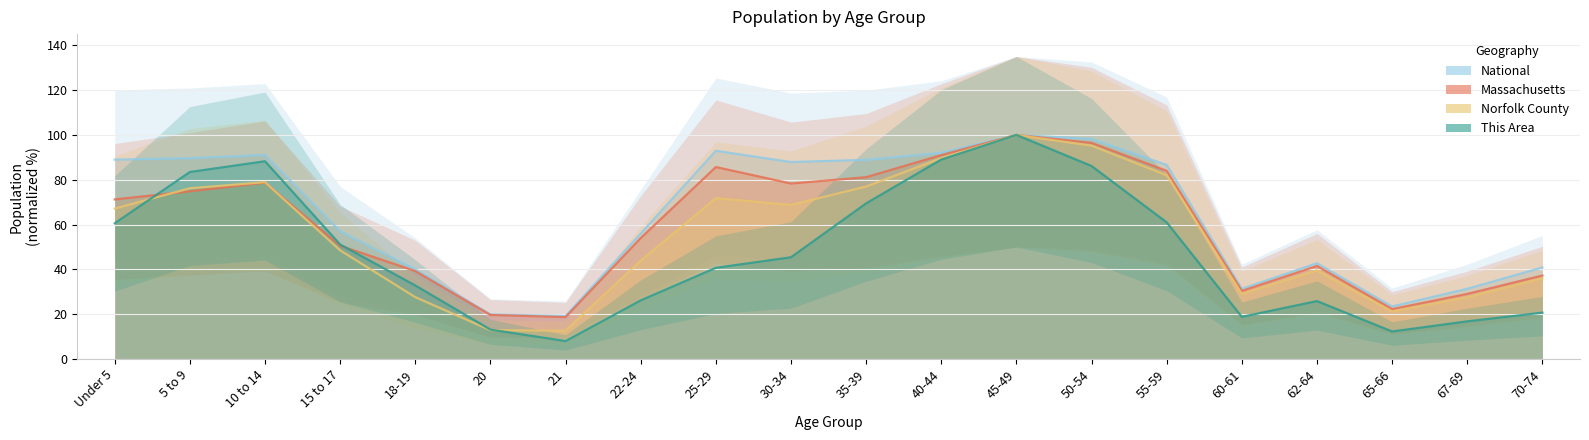

What is the sum of all National values?

1277.9